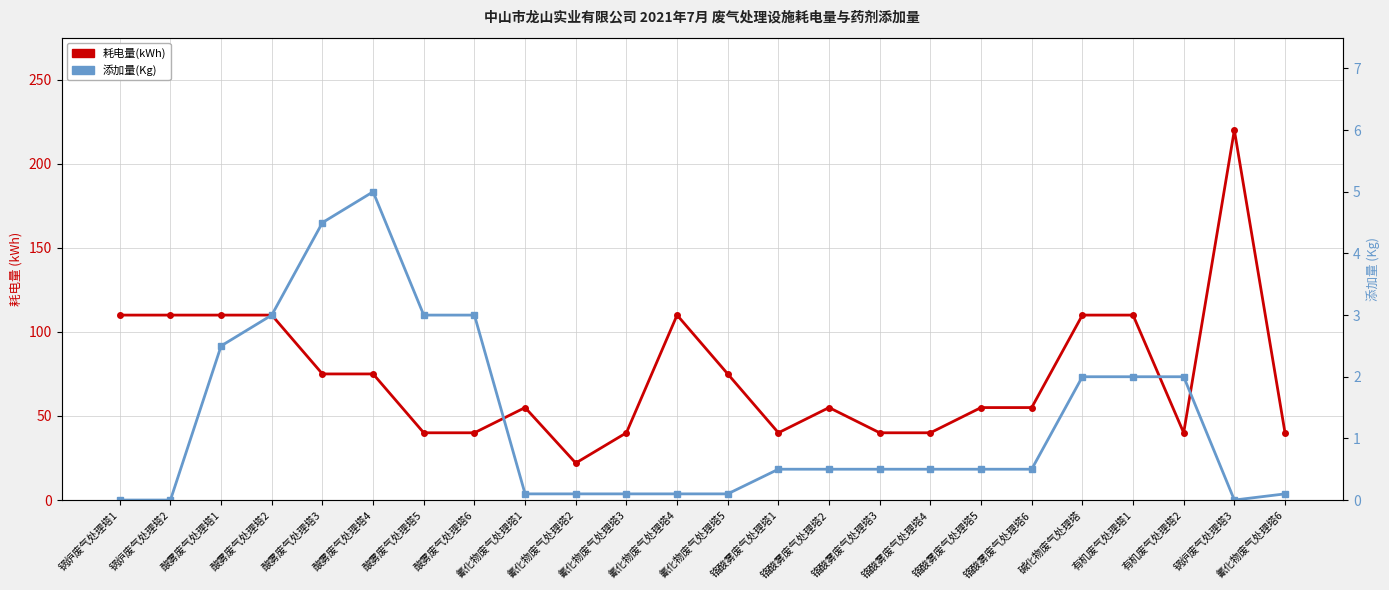

What is the difference between the second highest and minimum values in the 添加量(Kg) series?

4.5